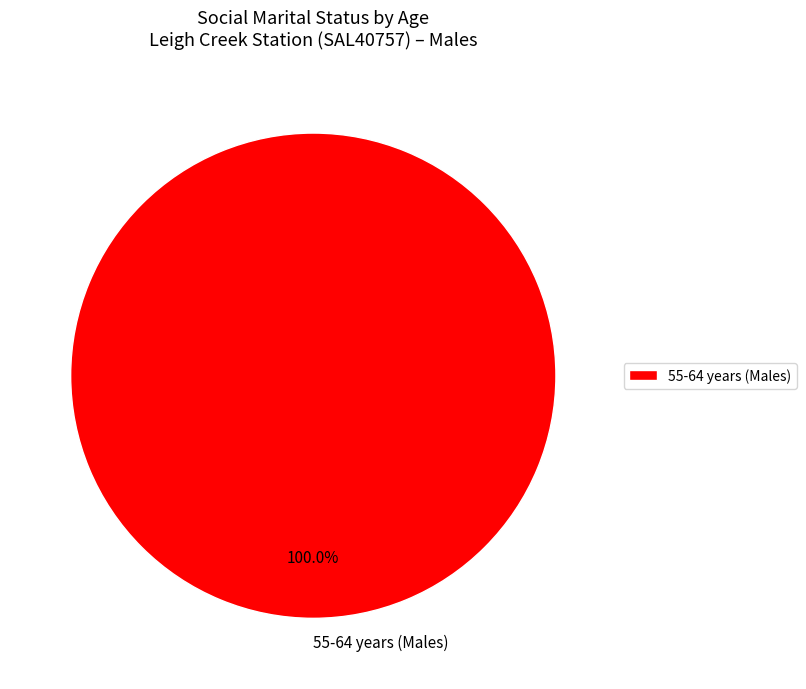

Which category accounts for the majority?

55-64 years (Males)